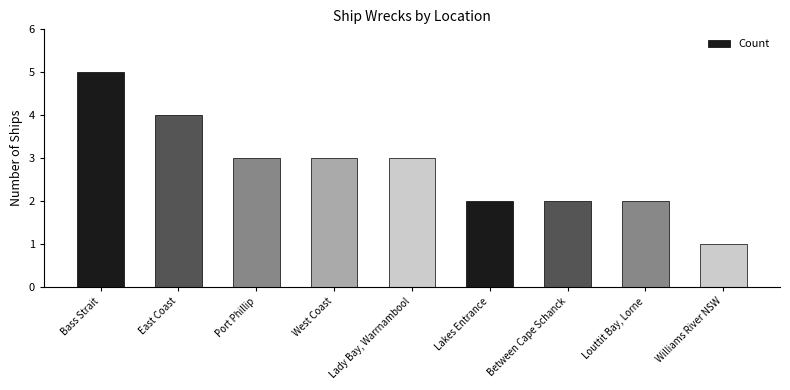

What is the difference between the second highest and minimum values?

3